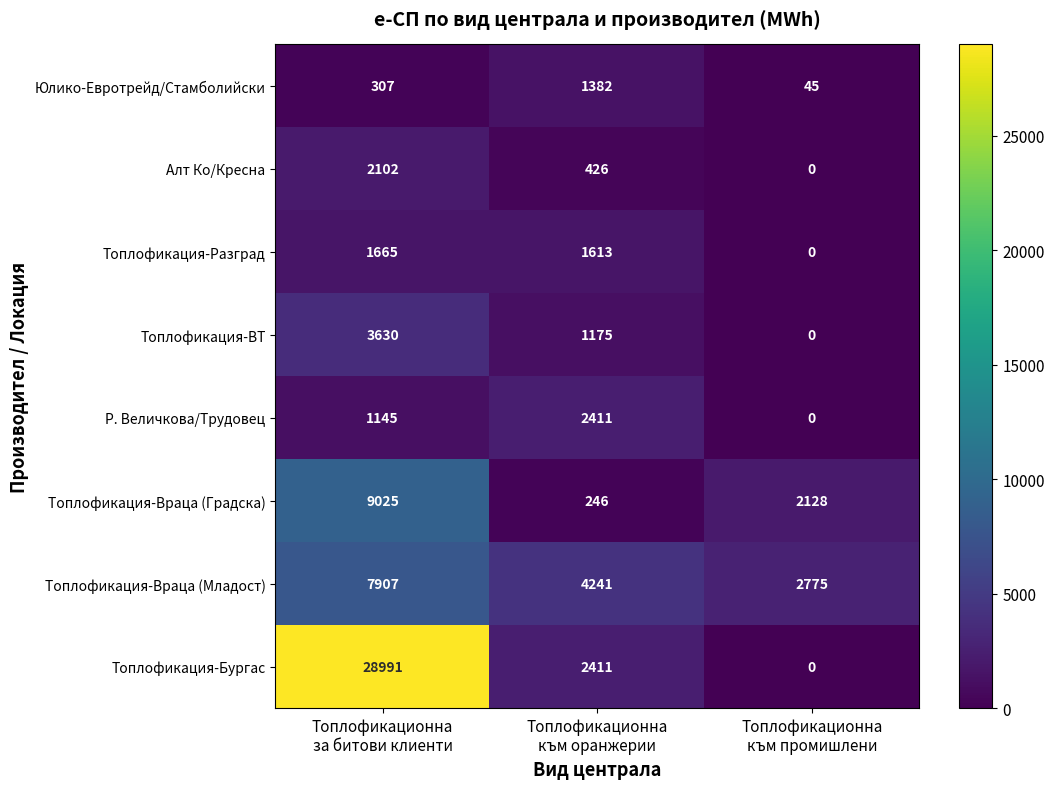

What is the maximum value for Р. Величкова/Трудовец?

2411